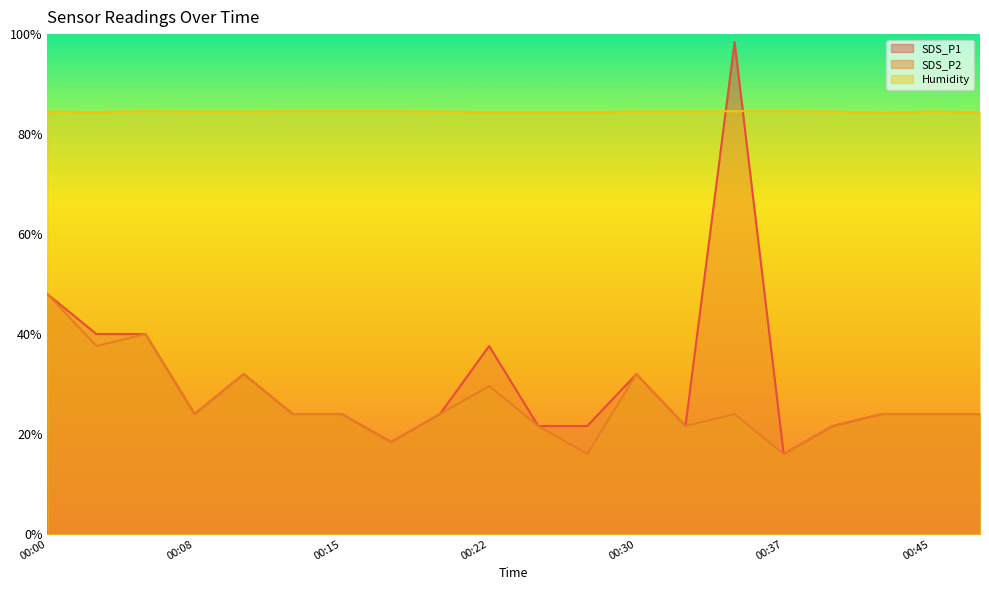

How many lines are shown in the chart?

3